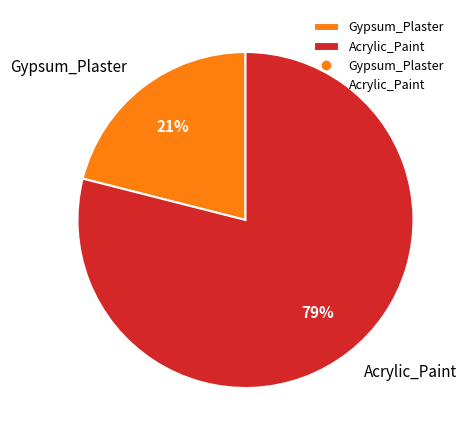

The Gypsum_Plaster slice represents 35% of the pie. True or false?

False